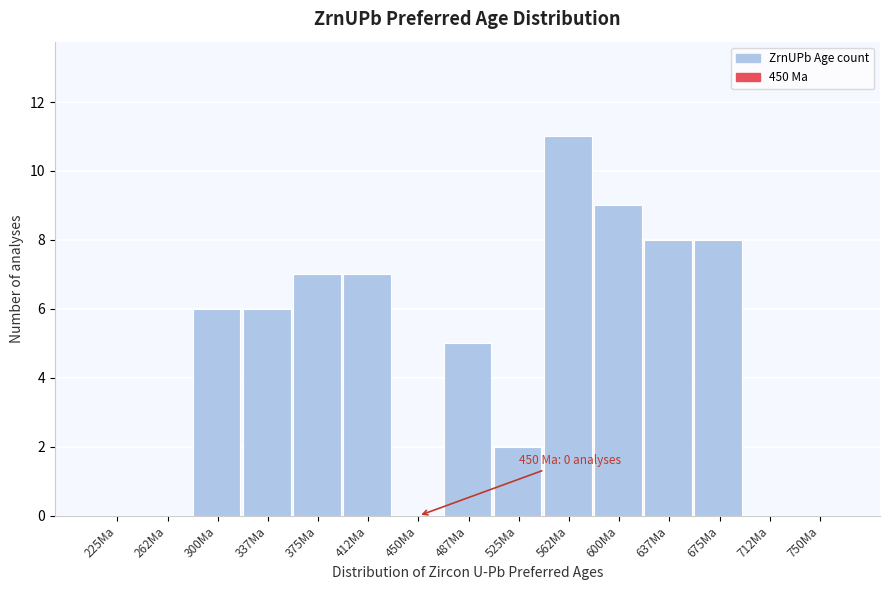

Reading right to left, list all the values displayed in this chart.

750Ma=0	712Ma=0	675Ma=8	637Ma=8	600Ma=9	562Ma=11	525Ma=2	487Ma=5	450Ma=0	412Ma=7	375Ma=7	337Ma=6	300Ma=6	262Ma=0	225Ma=0